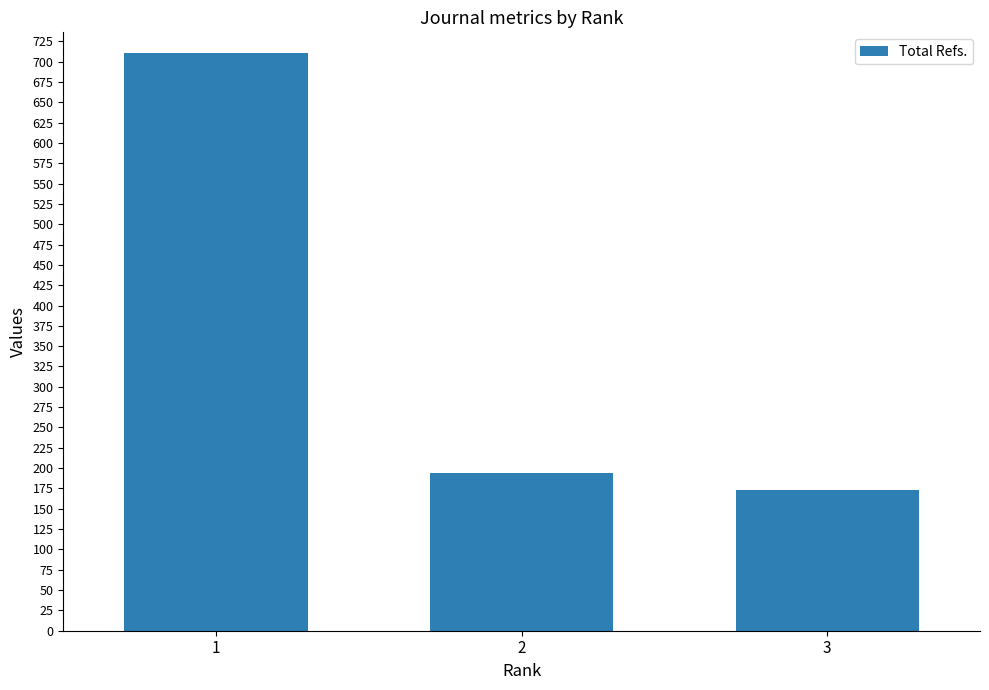

Is it true that the value at 3 is 81?

False